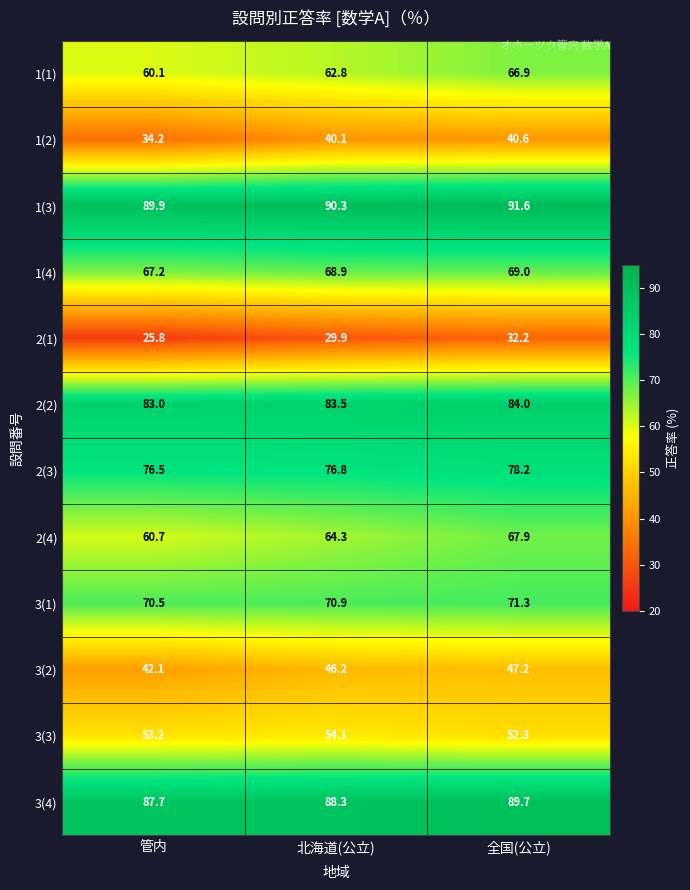

Which series has the largest total across all categories?

1(3)